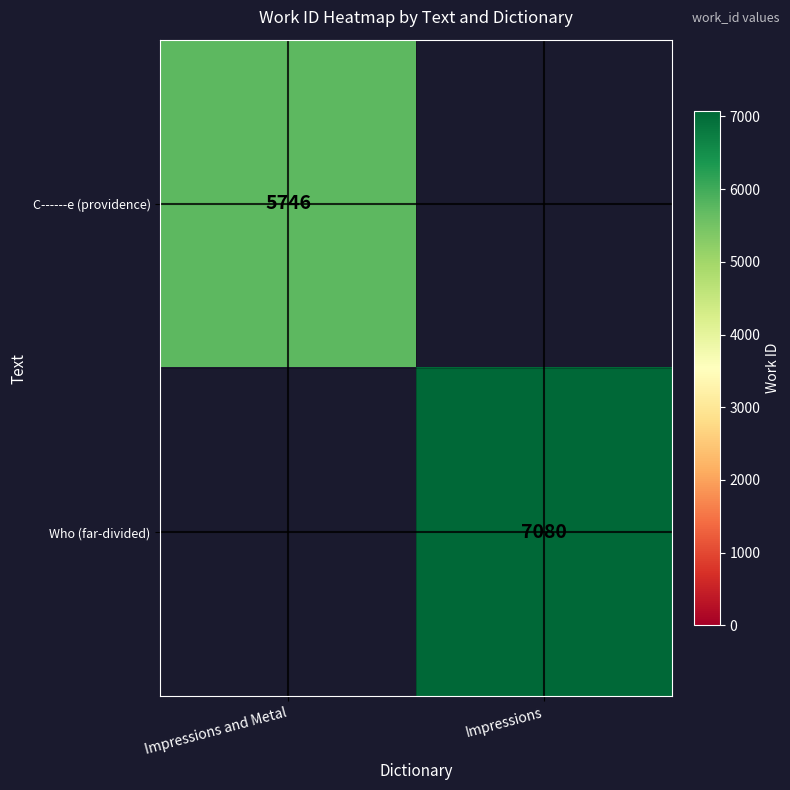

The value of C------e (providence) at Impressions and Metal is 3645. True or false?

False